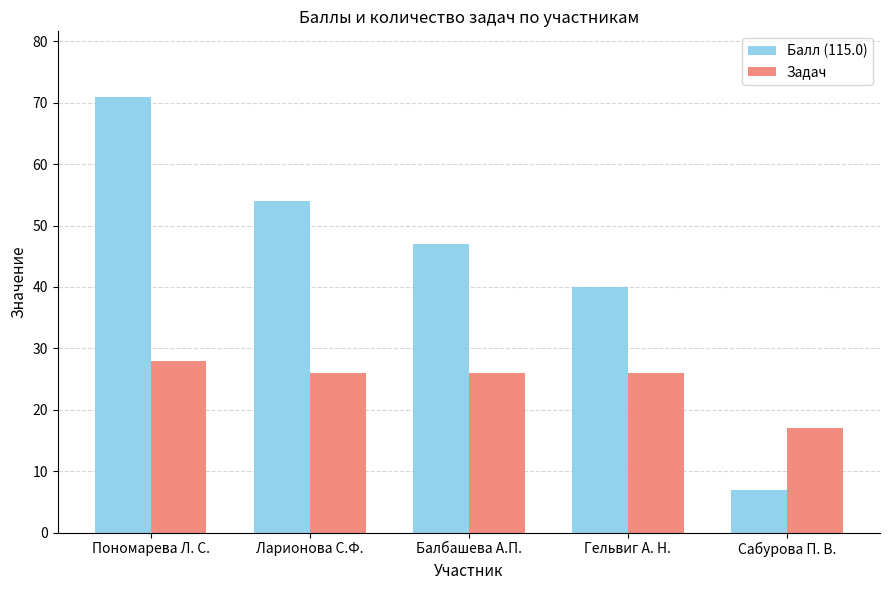

Count the number of categories in the chart.

5